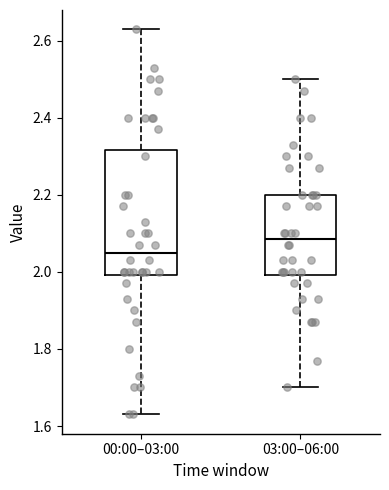

Where does the lower whisker of the box for 00:00–03:00 end on the y-axis? The values are not printed on the chart, so give them approximately, as read against the axis.

1.64